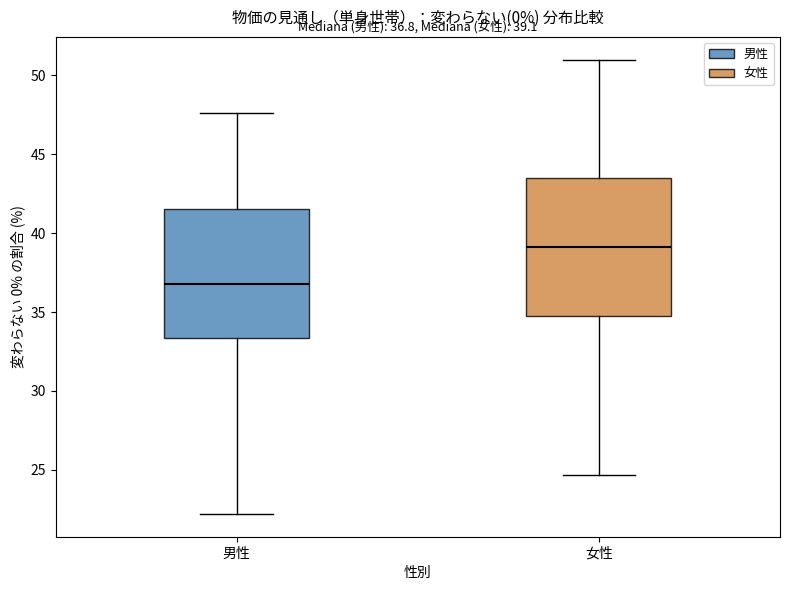

Which box is the tallest, from its lower edge to its upper edge?

女性